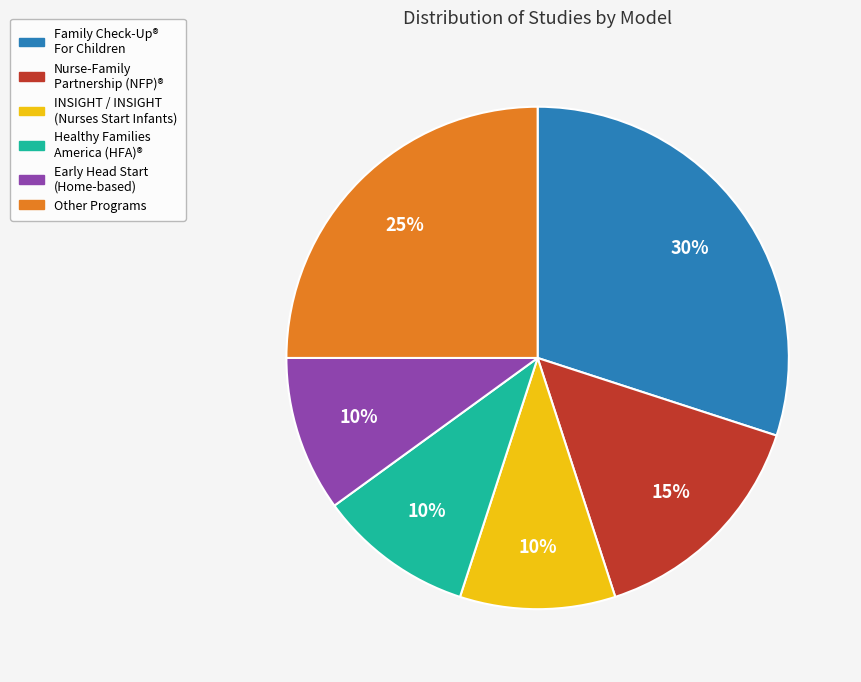

To the nearest percent, what is the difference between the largest and smallest slice percentages?

20%